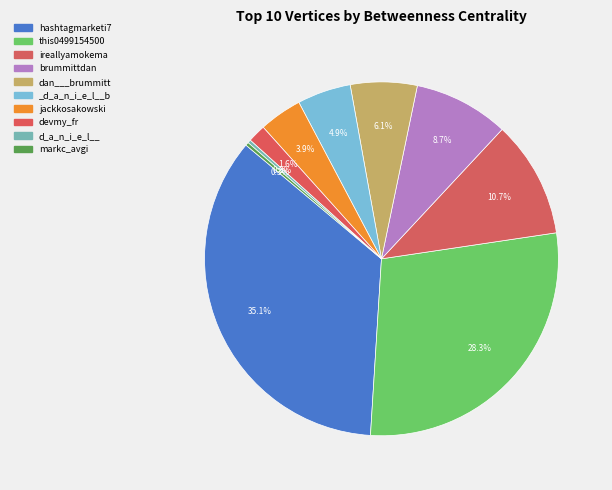

How much of the chart is everything except markc_avgi?

99.7%